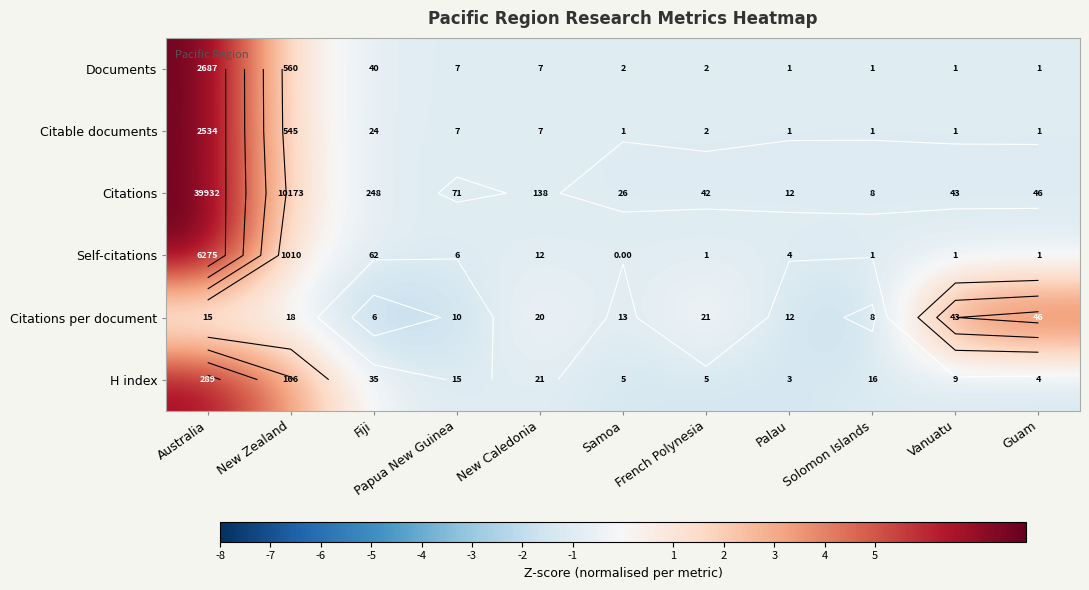

List the labels in order of Citable documents value, largest first.

Australia, New Zealand, Fiji, Papua New Guinea, New Caledonia, French Polynesia, Samoa, Palau, Solomon Islands, Vanuatu, Guam